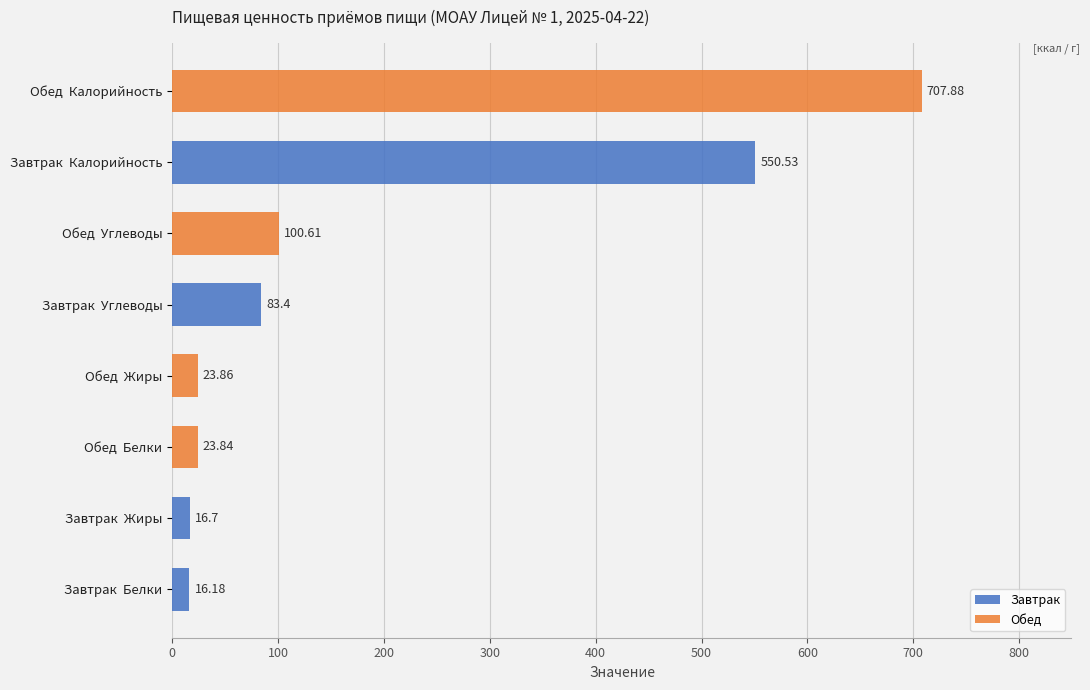

What is the value of the Обед bar at the 3rd from the left?

23.9